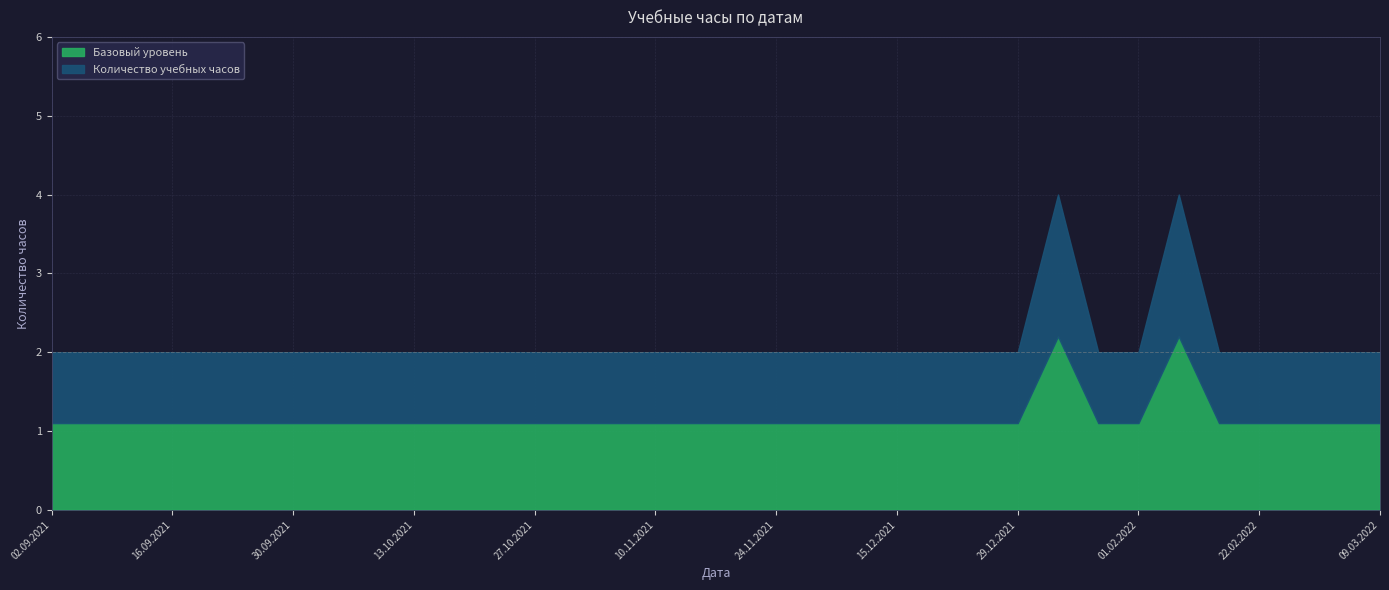

What value does the data have at 14.10.2021?

2